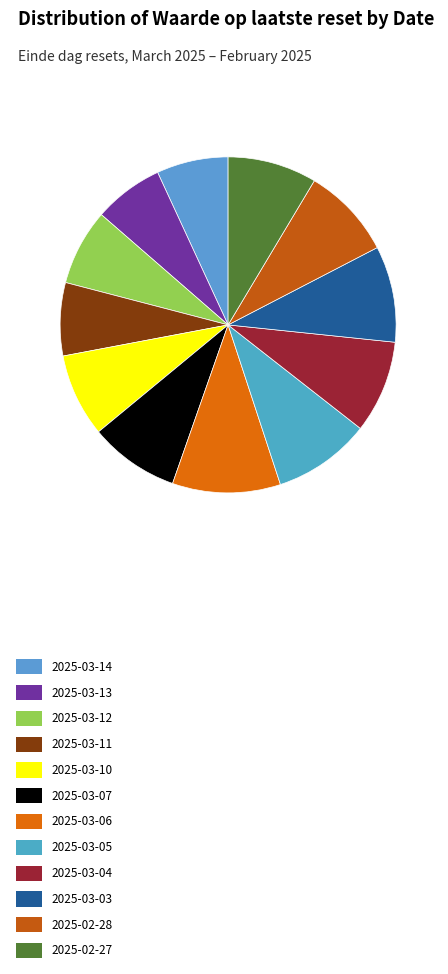

To the nearest percent, what portion does 2025-03-03 represent?

9%